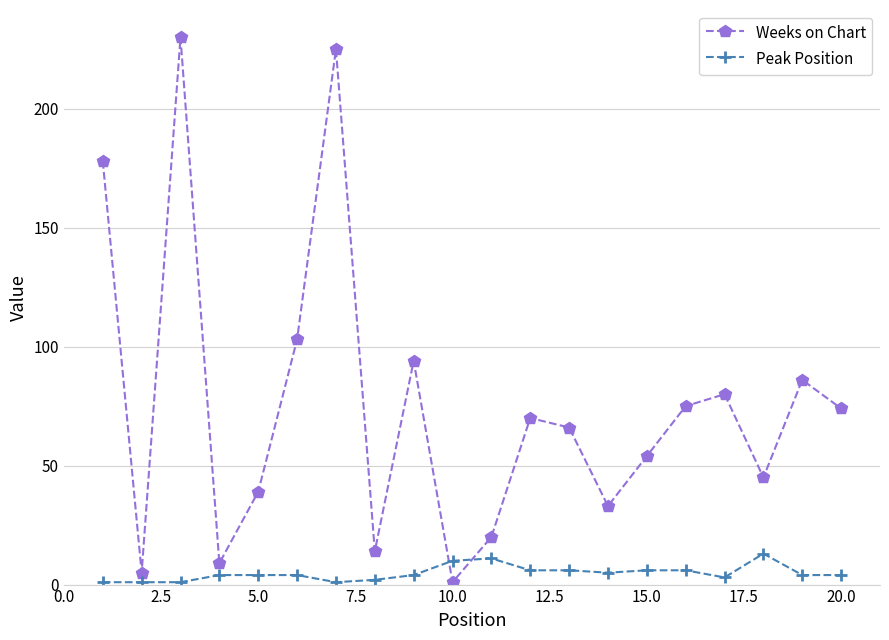

What is the difference between the second highest and second lowest values in the Weeks on Chart series?

220